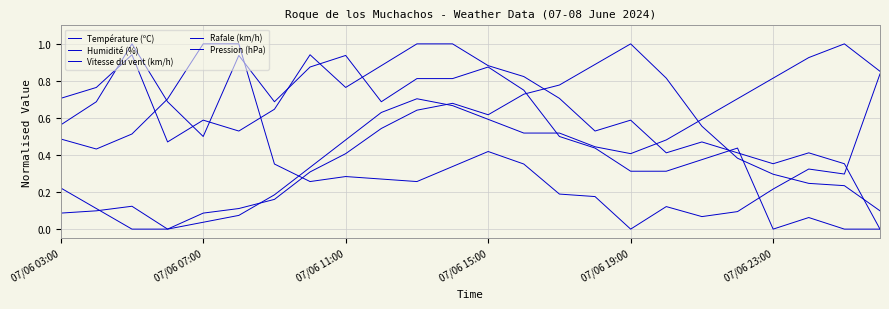

Does the chart display data point markers on the line(s)?

No